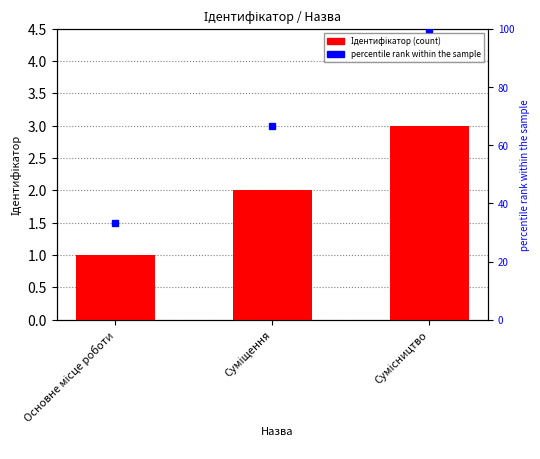

What is the greatest value displayed?

3